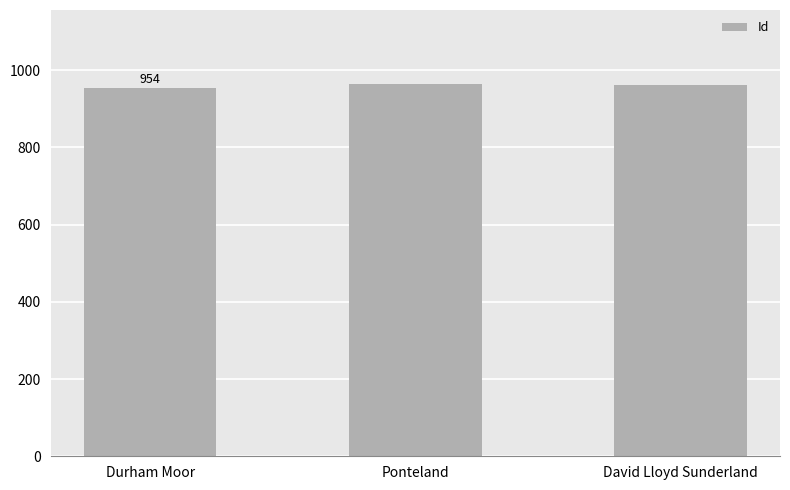

What is the smallest value displayed?

954